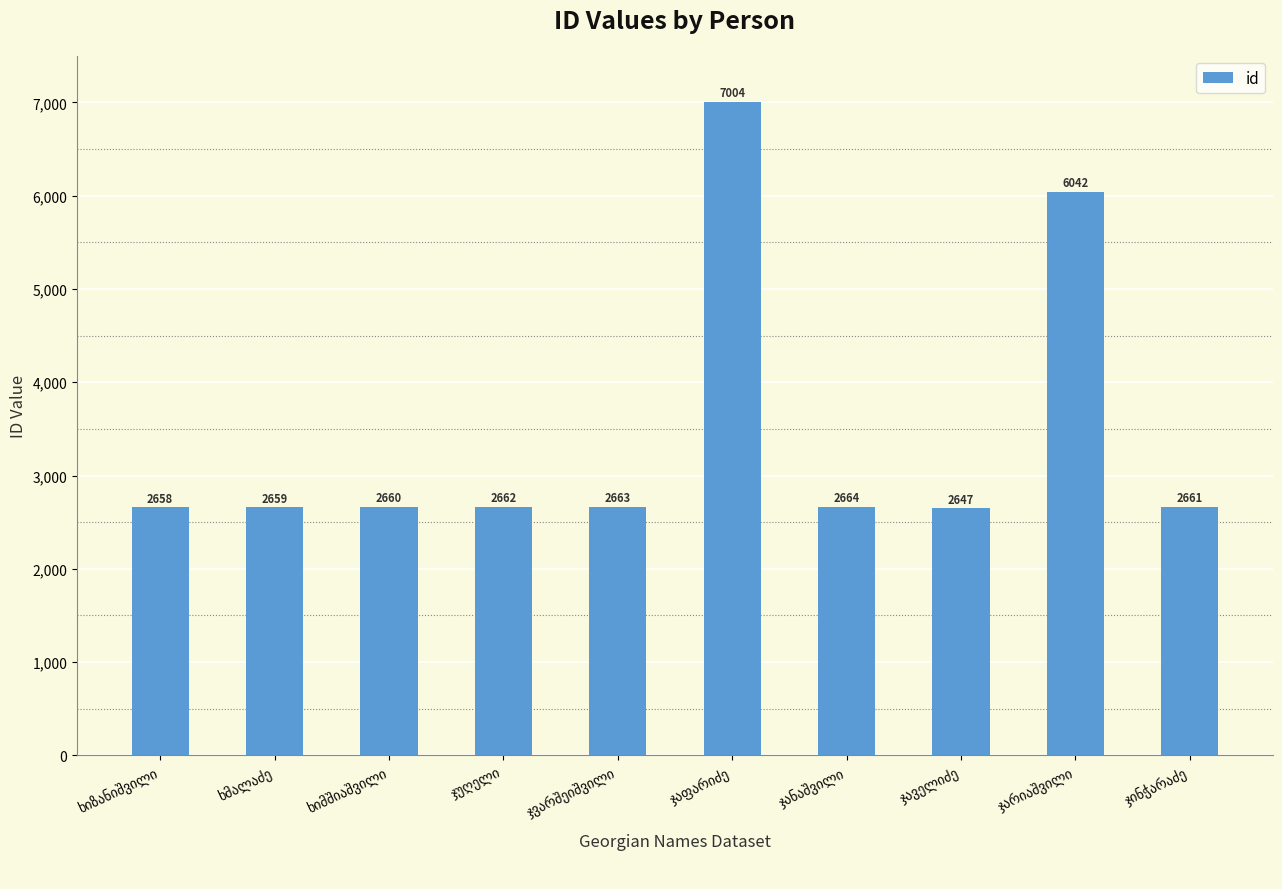

What is the maximum value shown in the chart?

7004